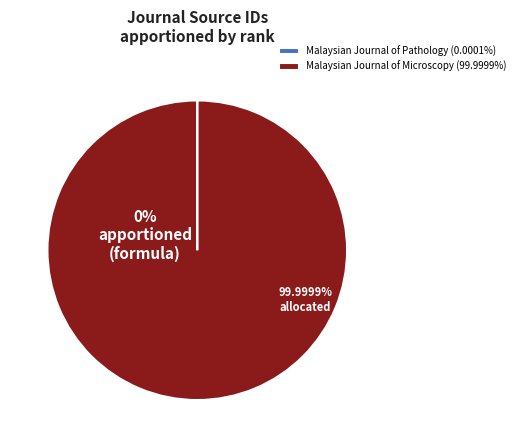

Which slice is the largest?

Malaysian Journal of Microscopy